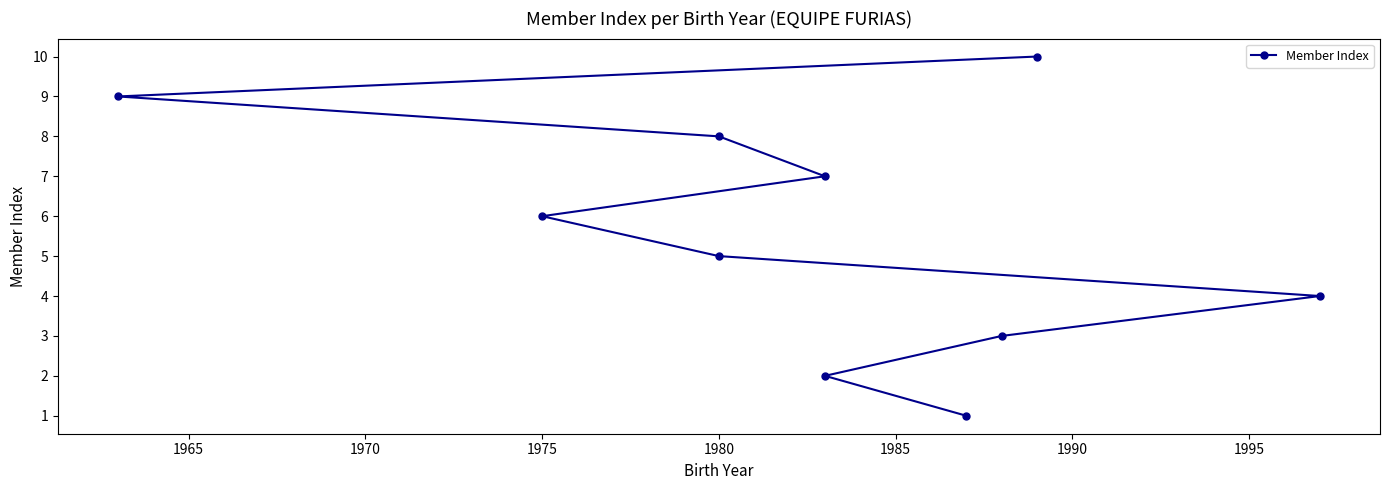

What is the sum of all values?

55